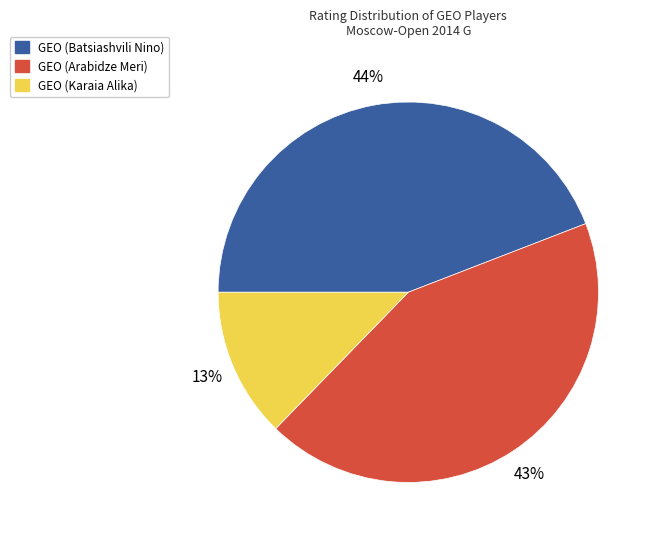

To the nearest percent, what percentage of the pie is GEO (Batsiashvili Nino)?

44%